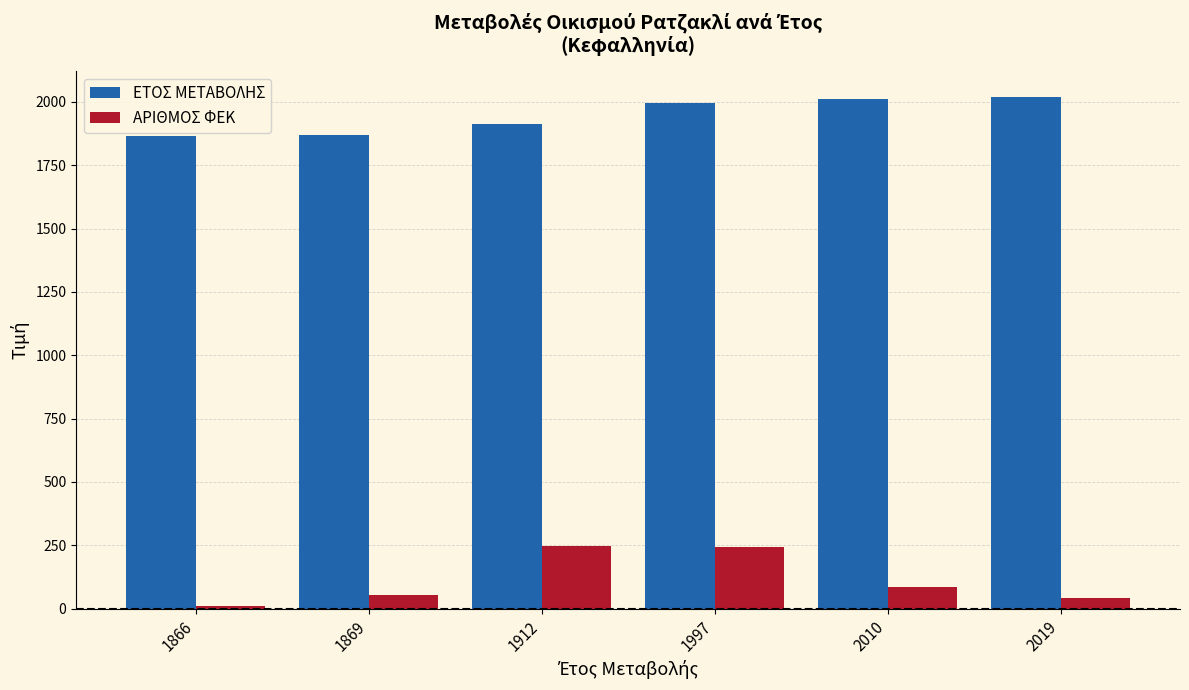

What is the difference between the maximum and second lowest values in the ΕΤΟΣ ΜΕΤΑΒΟΛΗΣ series?

150